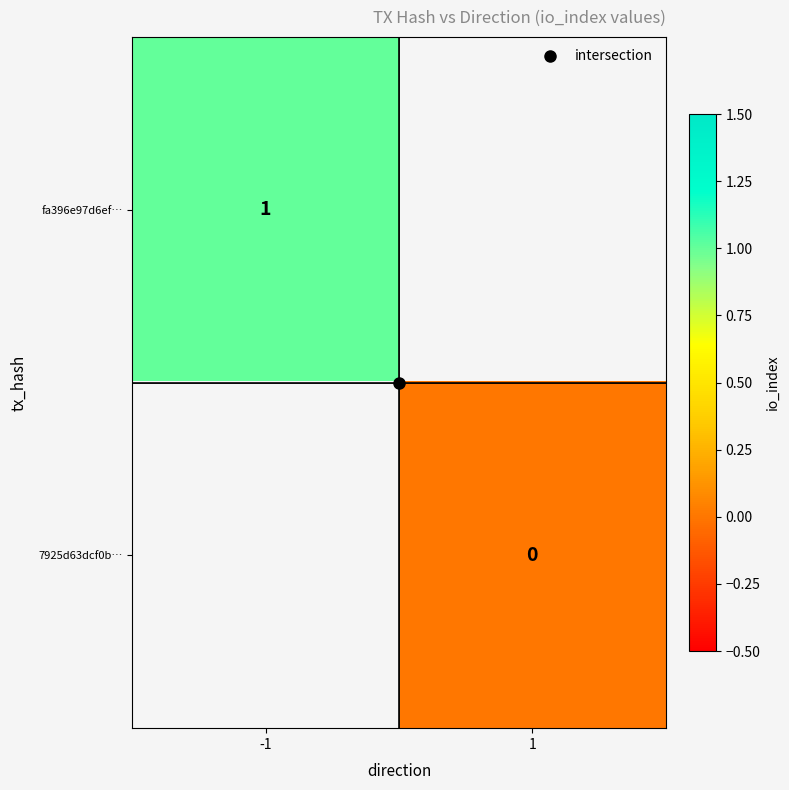

What is the minimum value for fa396e97d6ef…?

1.0